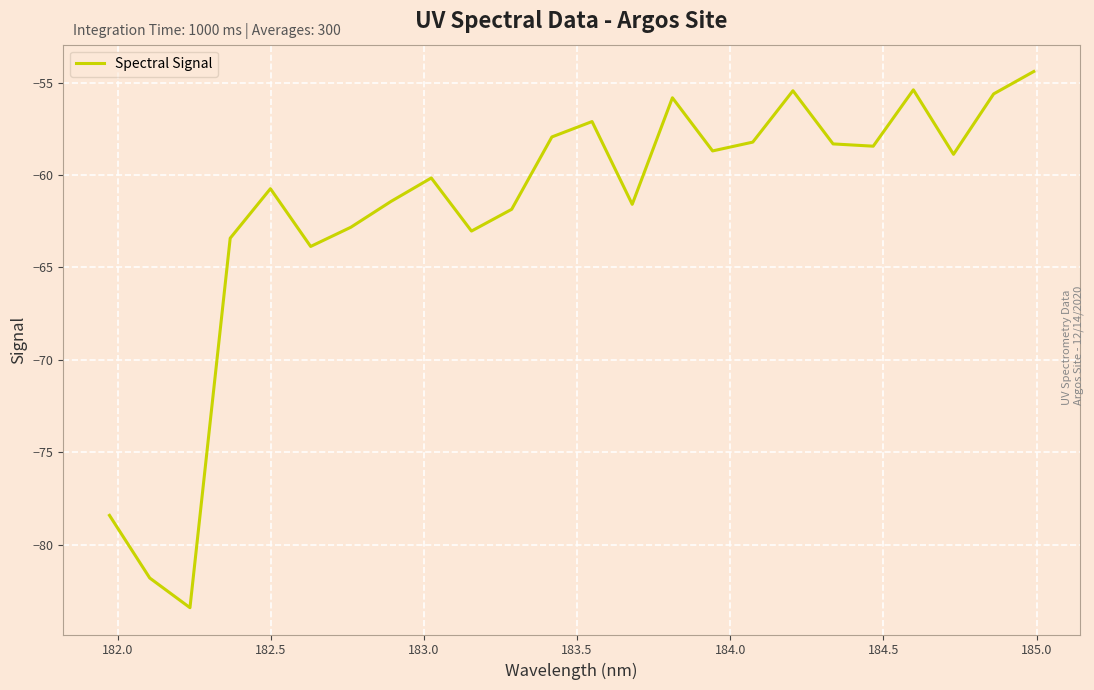

What is the greatest value displayed?

-54.4